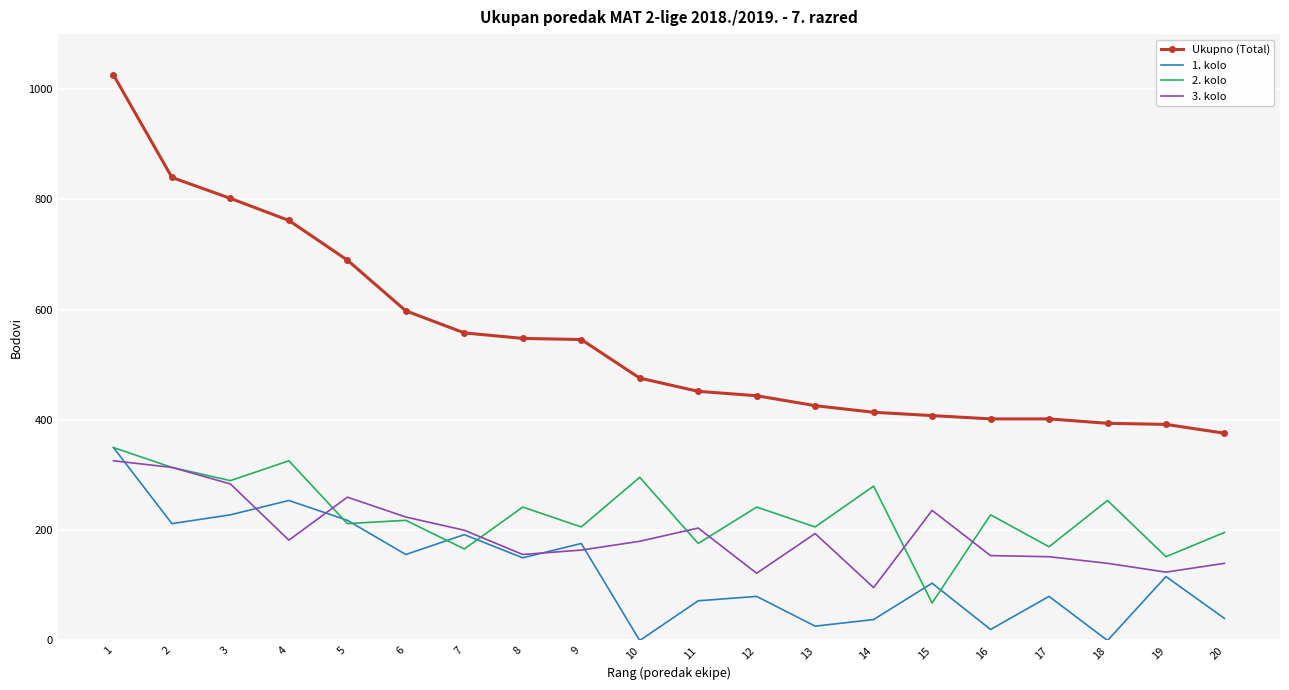

What is the maximum value shown in the chart?

1026